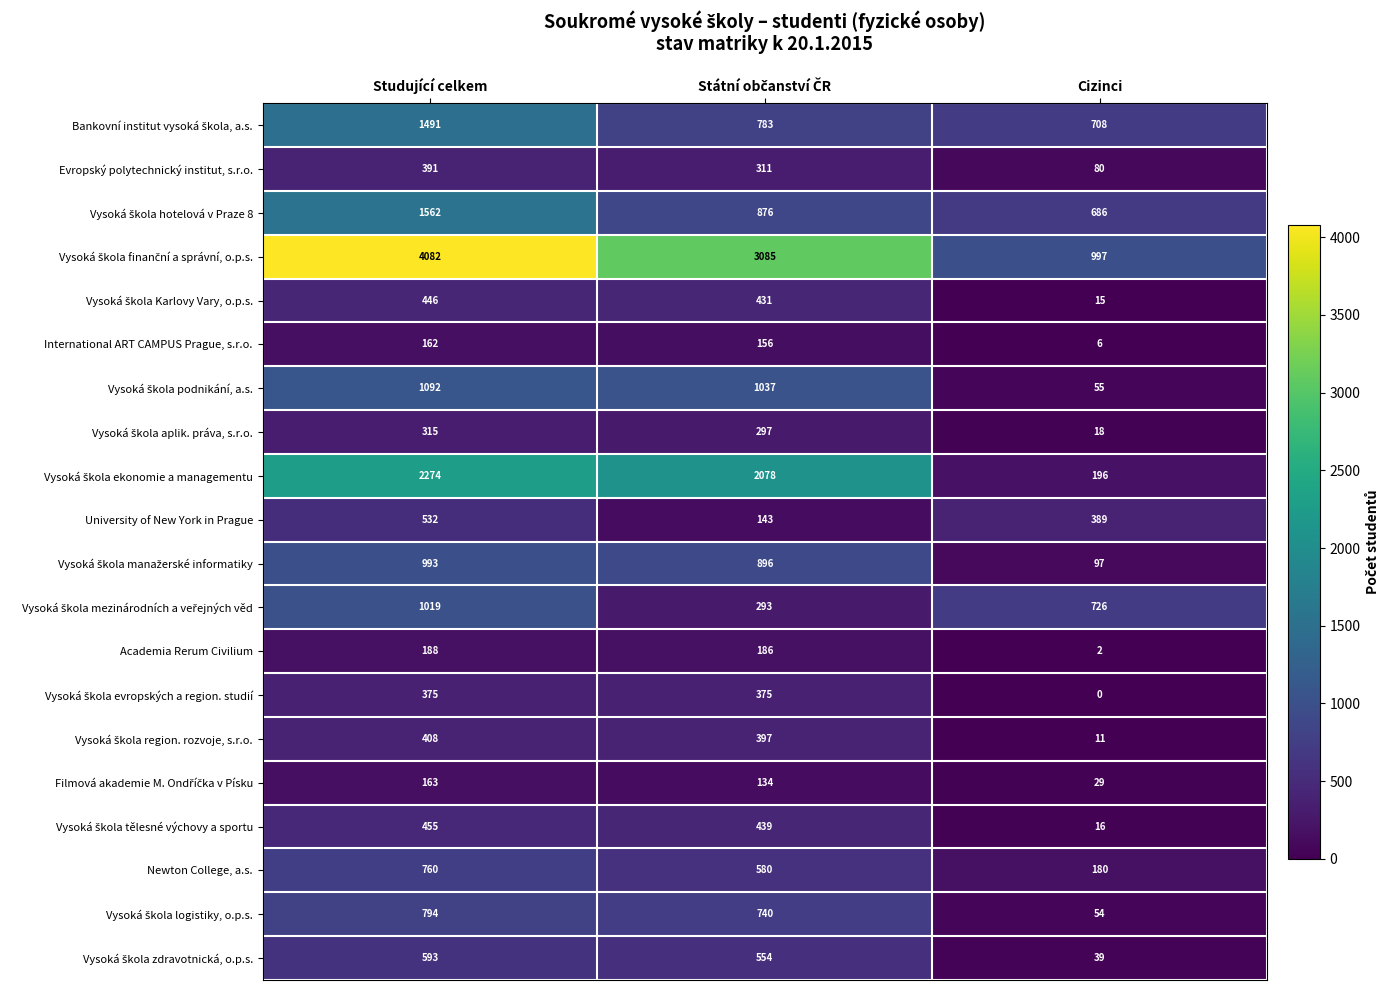

What is the total value across all series at Cizinci?

4304